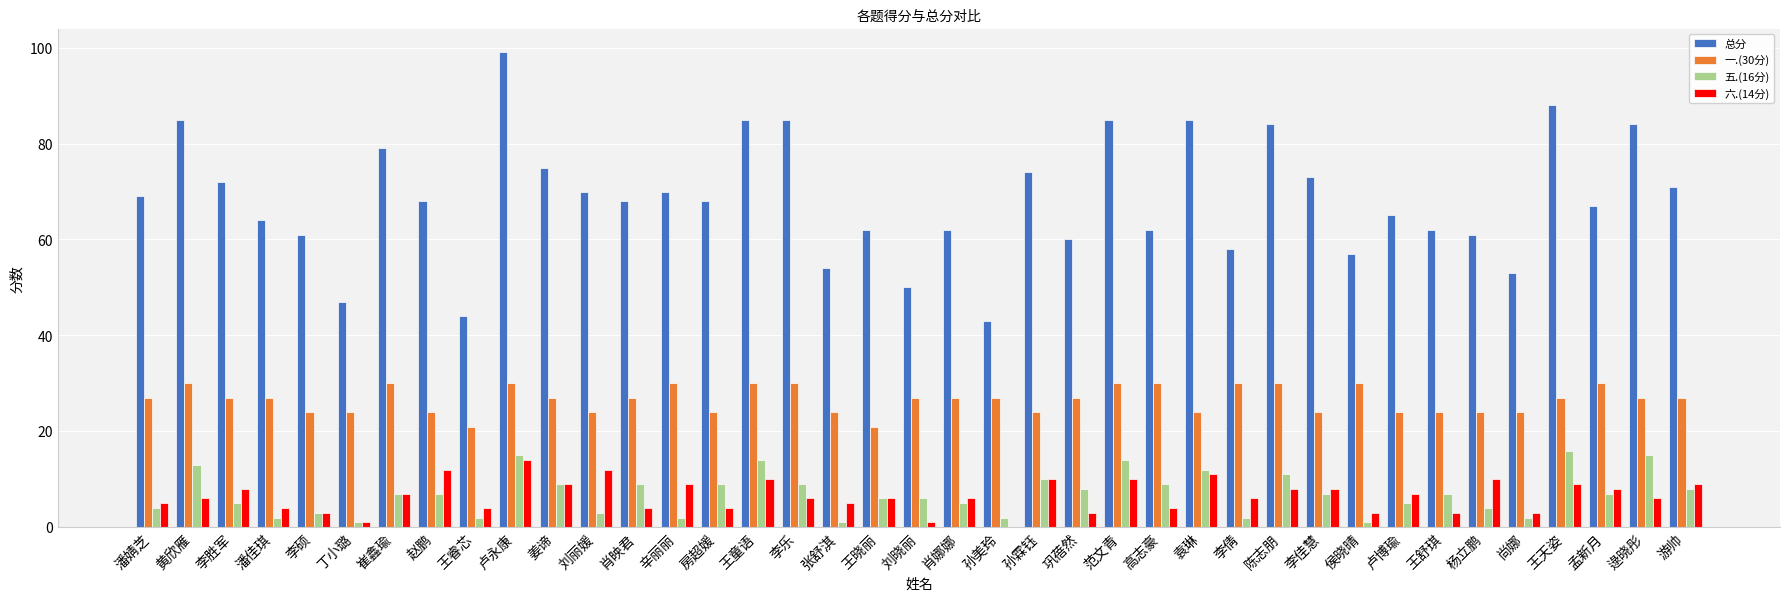

At which category is the sum across all series the highest?

卢永康